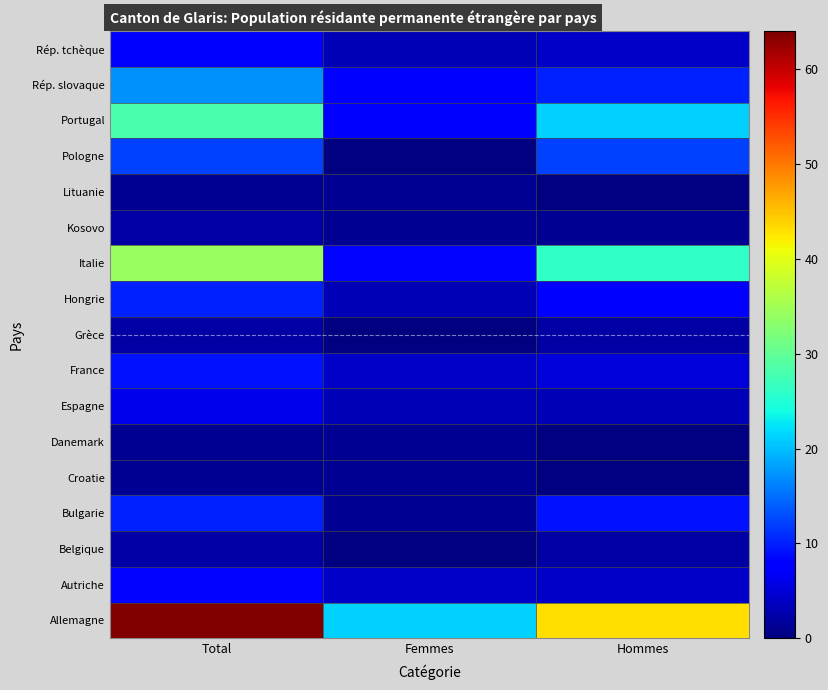

Reading right to left, extract all data points from this chart.

Allemagne: Hommes=43	Femmes=21	Total=64
Autriche: Hommes=4	Femmes=4	Total=8
Belgique: Hommes=2	Femmes=0	Total=2
Bulgarie: Hommes=9	Femmes=1	Total=10
Croatie: Hommes=0	Femmes=1	Total=1
Danemark: Hommes=0	Femmes=1	Total=1
Espagne: Hommes=3	Femmes=3	Total=6
France: Hommes=5	Femmes=4	Total=9
Grèce: Hommes=2	Femmes=0	Total=2
Hongrie: Hommes=7	Femmes=3	Total=10
Italie: Hommes=26	Femmes=8	Total=34
Kosovo: Hommes=1	Femmes=1	Total=2
Lituanie: Hommes=0	Femmes=1	Total=1
Pologne: Hommes=12	Femmes=0	Total=12
Portugal: Hommes=21	Femmes=7	Total=28
Rép. slovaque: Hommes=10	Femmes=7	Total=17
Rép. tchèque: Hommes=4	Femmes=3	Total=7